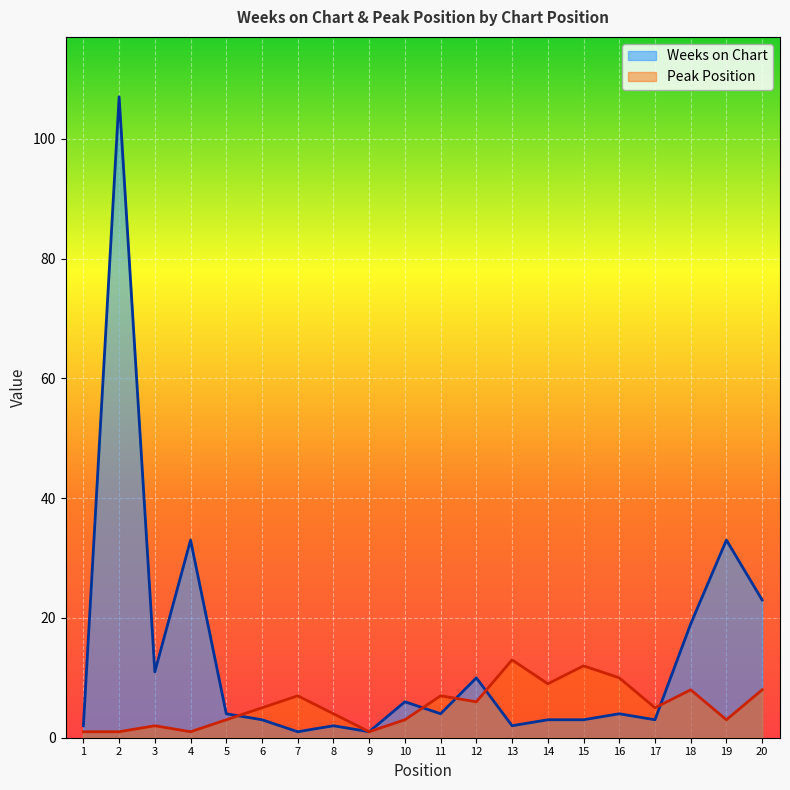

Count the number of data series in this chart.

2